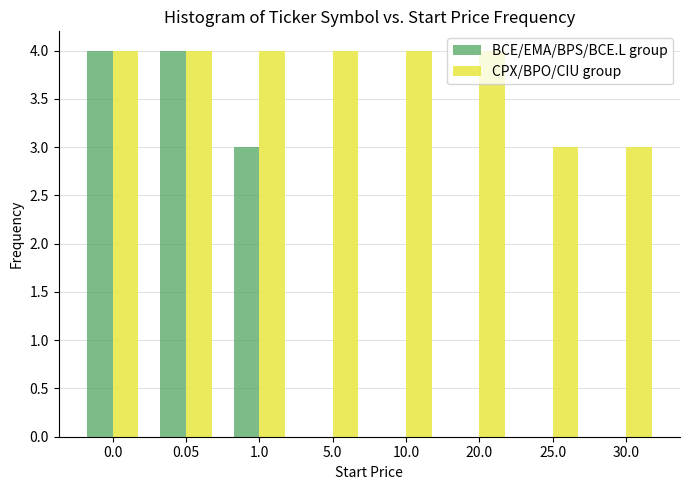

Is it true that BCE/EMA/BPS/BCE.L group equals 0 at 20.0?

True